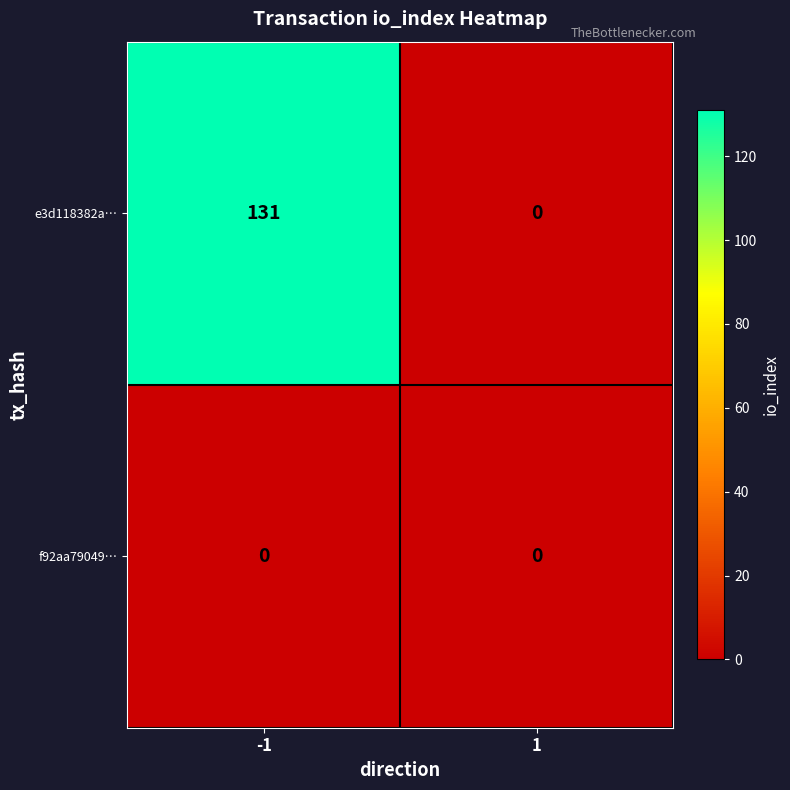

Between -1 and 1, which series saw the biggest shift?

e3d118382a…